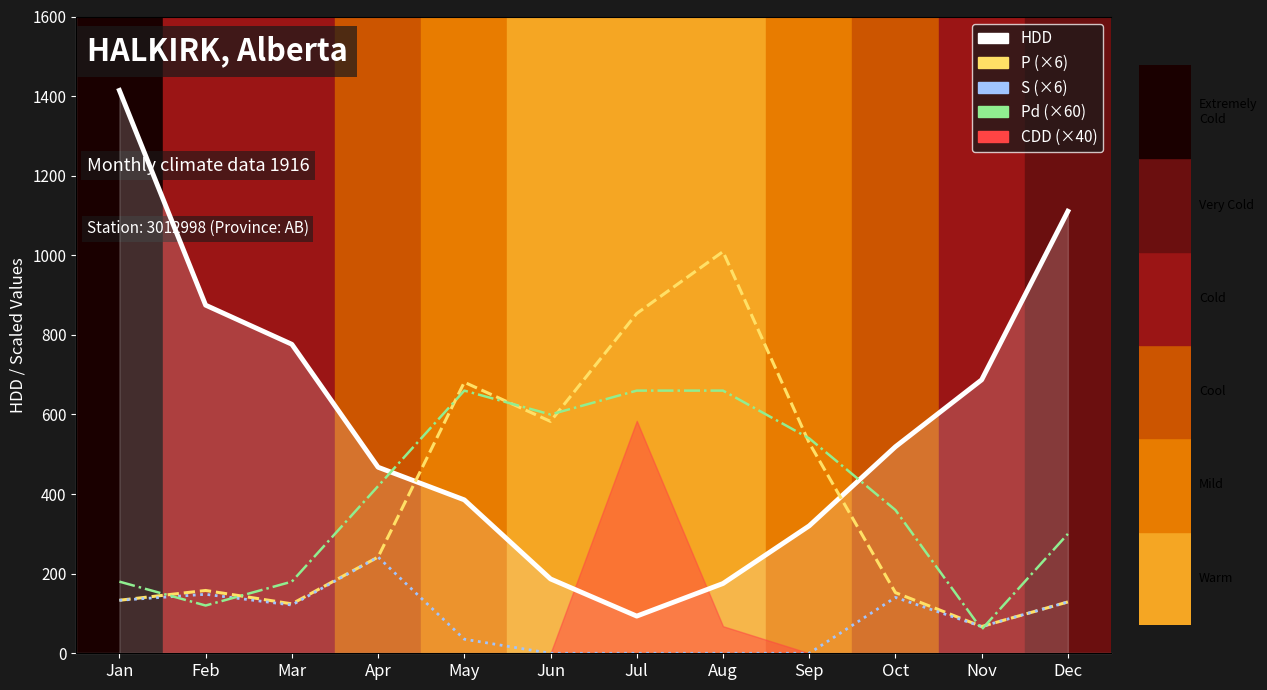

True or false: P (×6) and S (×6) cross at least once.

False